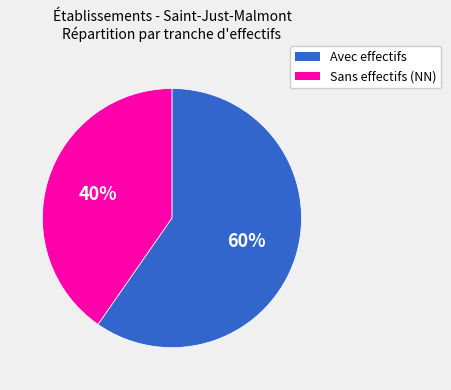

Is there any slice that represents more than half of the pie?

Yes